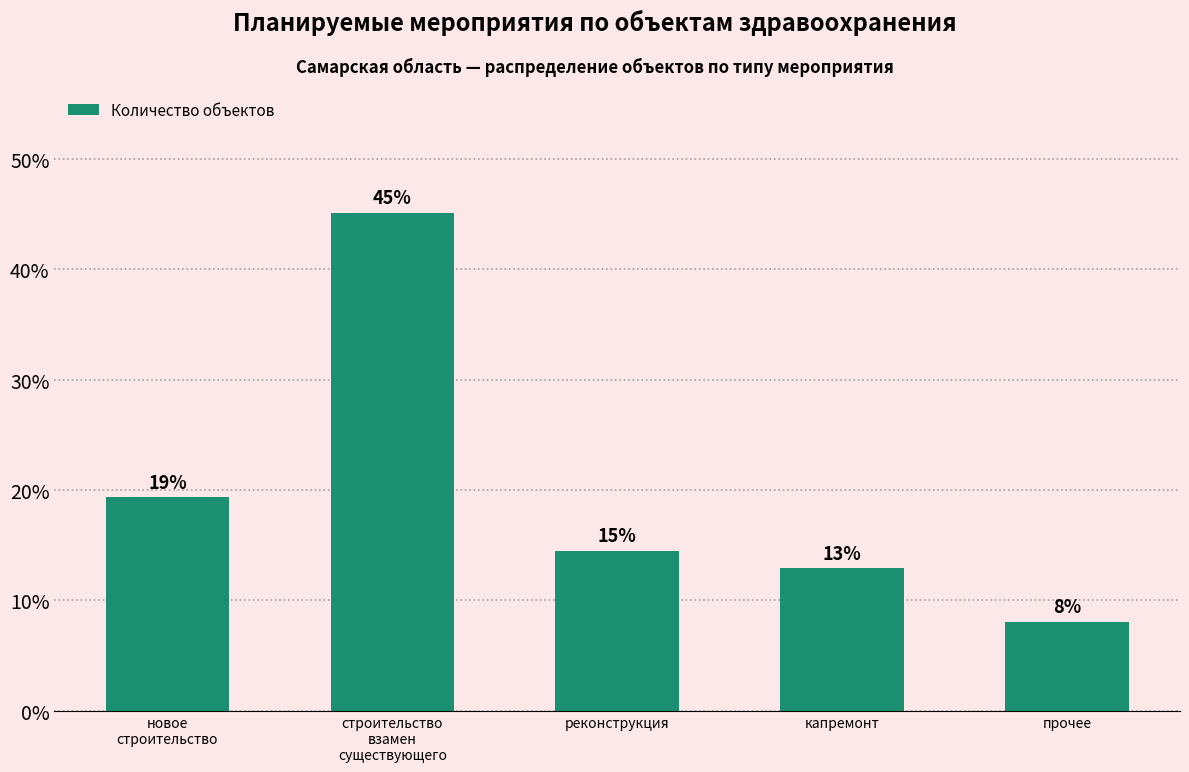

What is the difference between the maximum and minimum values?

37.1